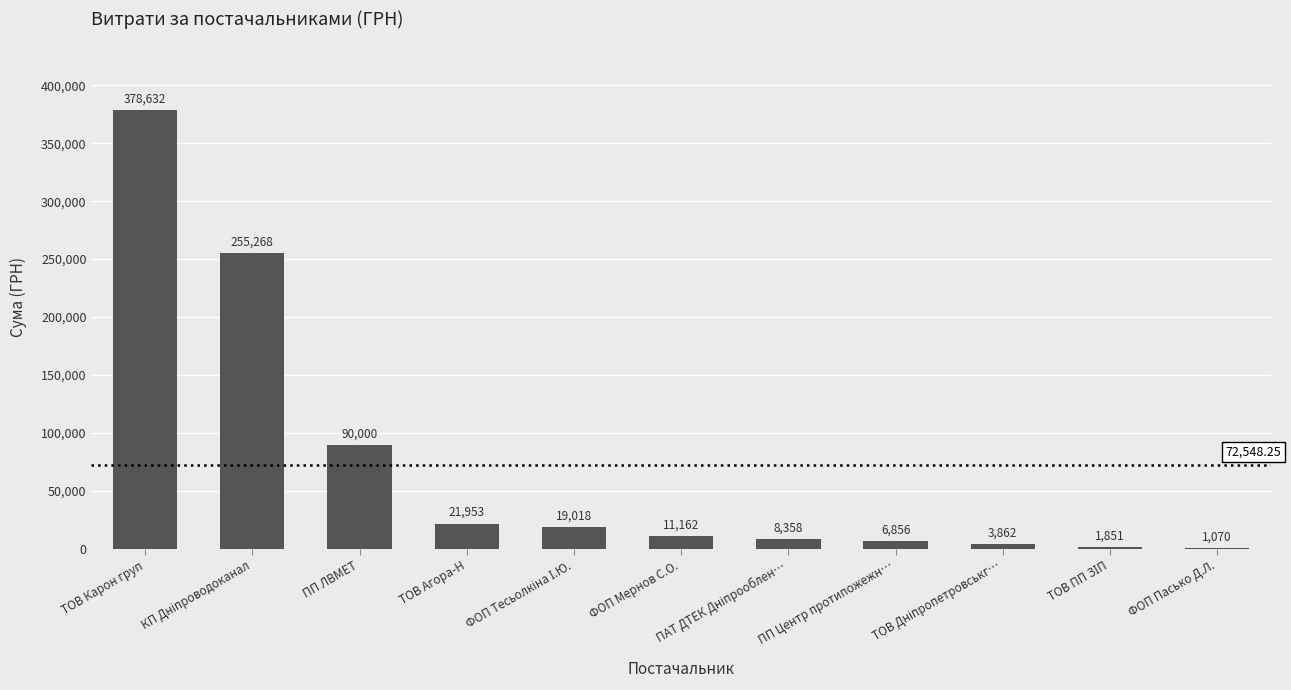

Where does the data first go above 11162?

ТОВ Карон груп